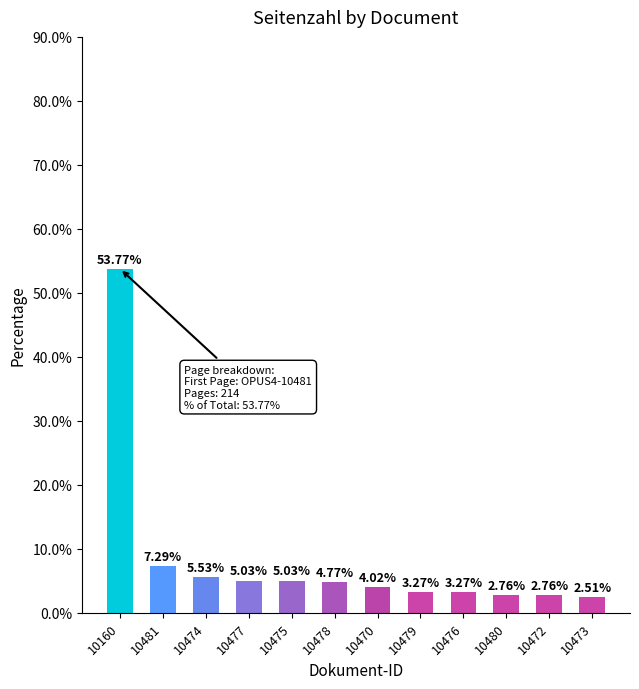

What is the value of the 5th bar from the left?

5.0